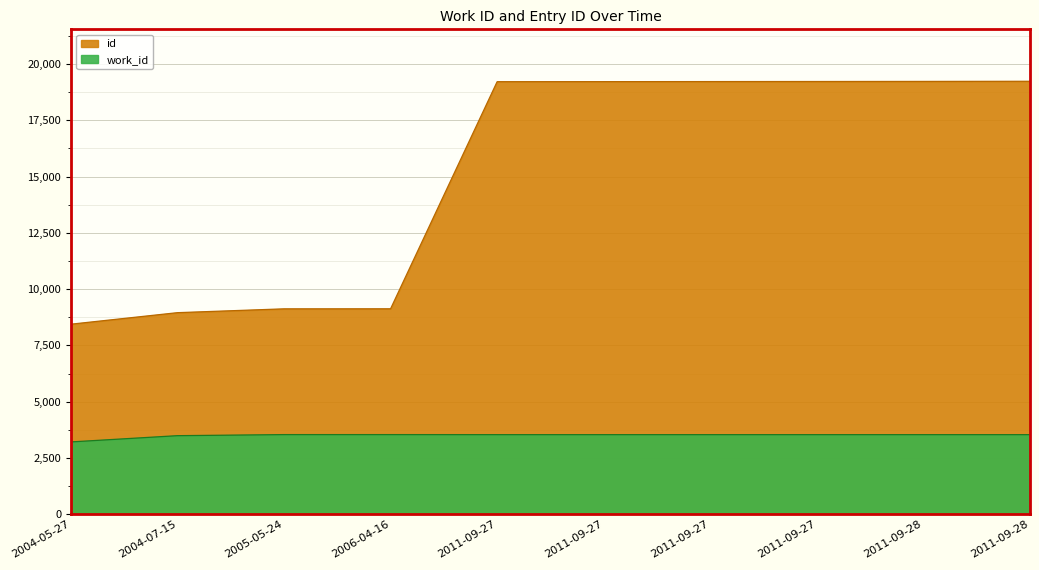

What is the sum of the work_id values at 2004-05-27 and 2005-05-24?

6748